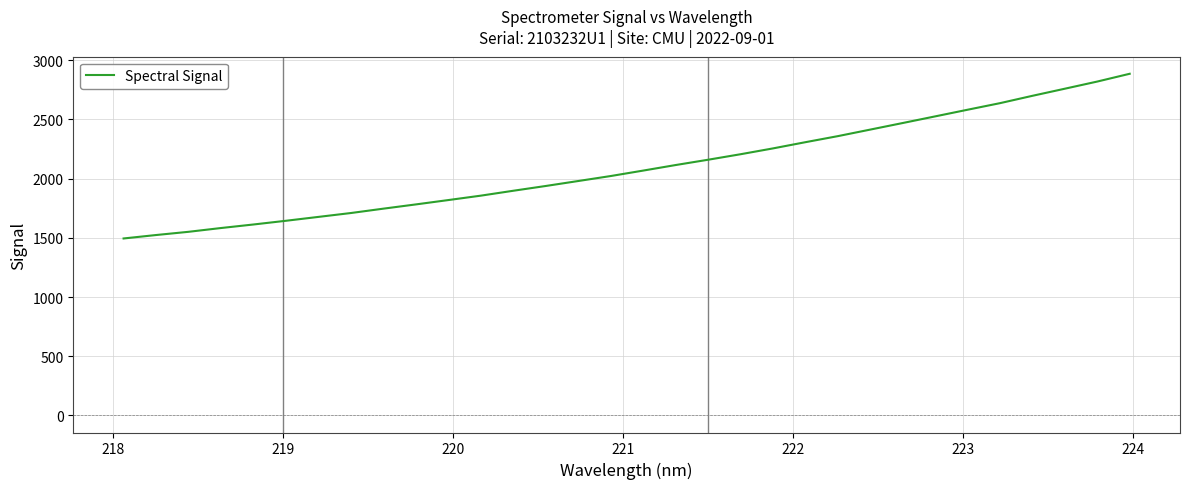

What is the minimum value shown in the chart?

1494.8